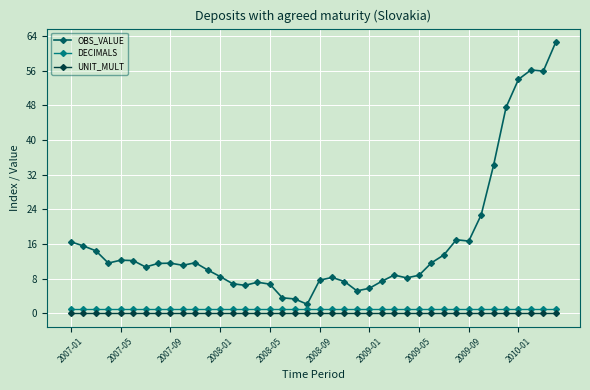

Count the number of data series in this chart.

3